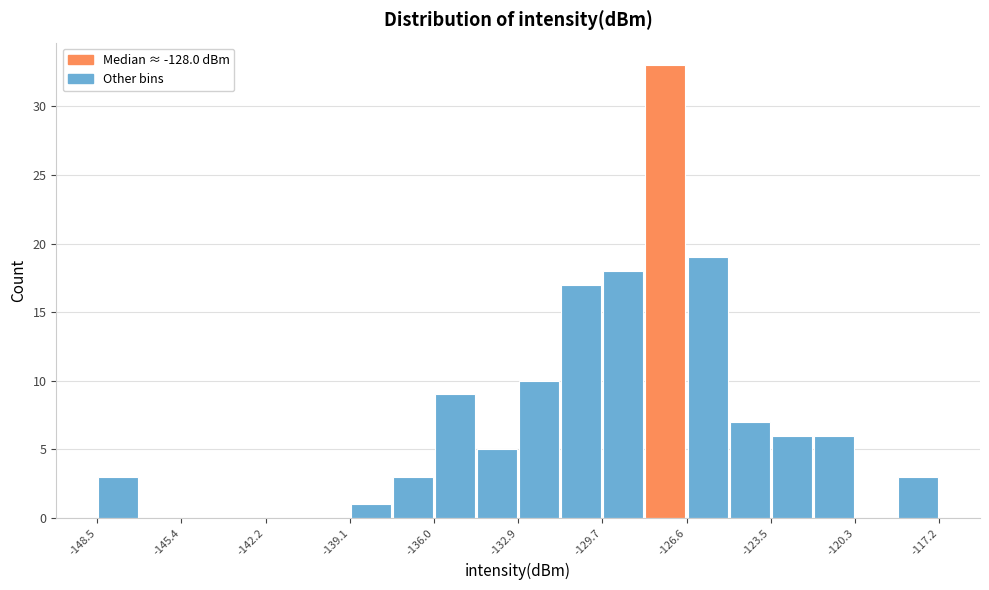

Read against the x-axis, roughly where is the centre of the tallest bar?

-127.5